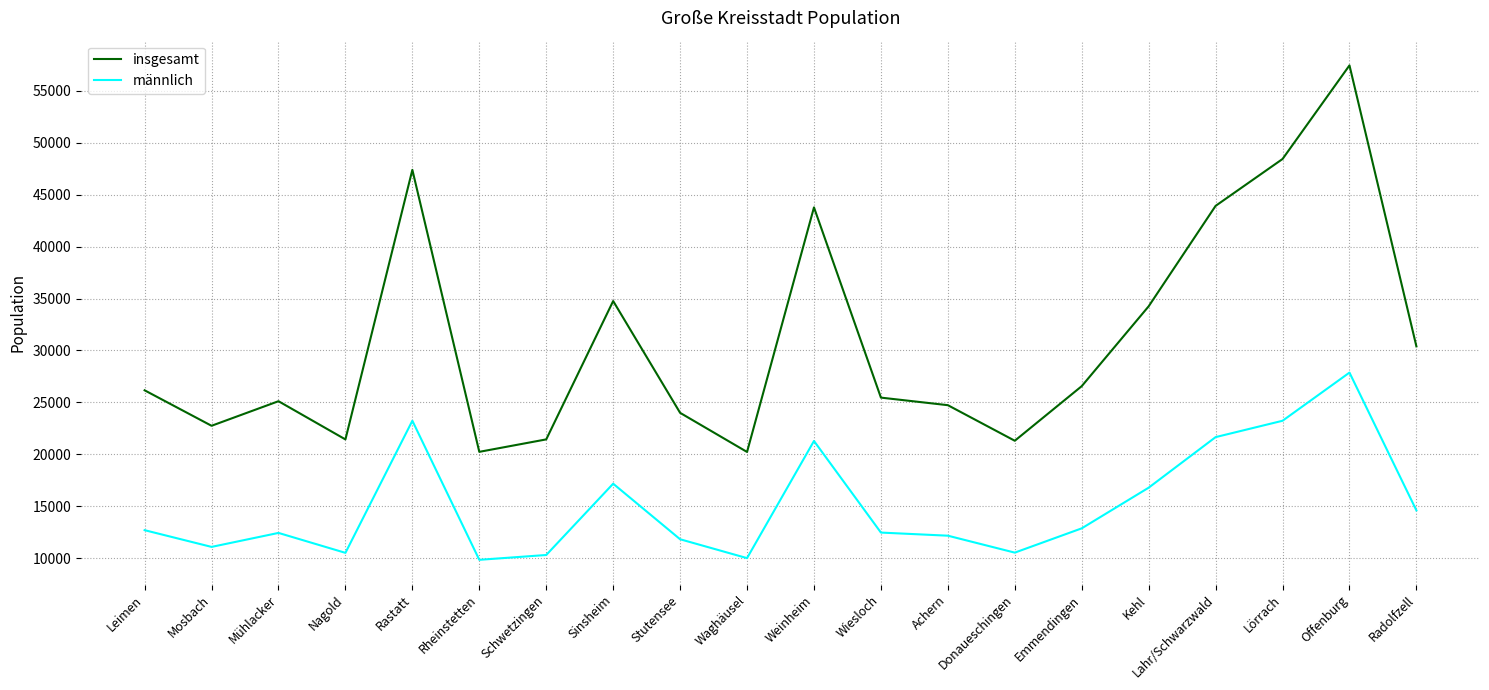

Which series changed the most between Mosbach and Wiesloch?

insgesamt